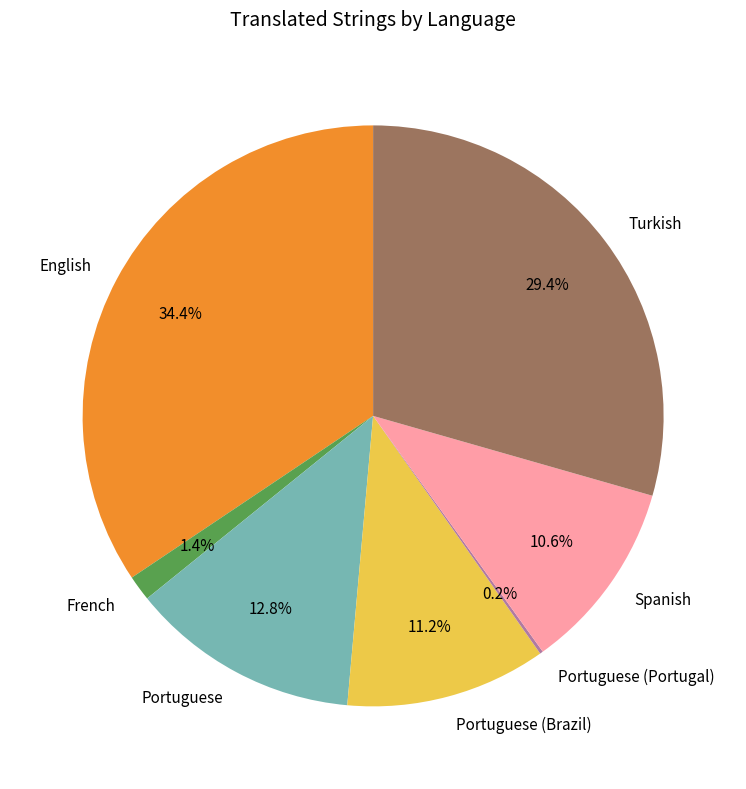

What percentage is the Portuguese (Brazil) slice, to the nearest percent?

11%